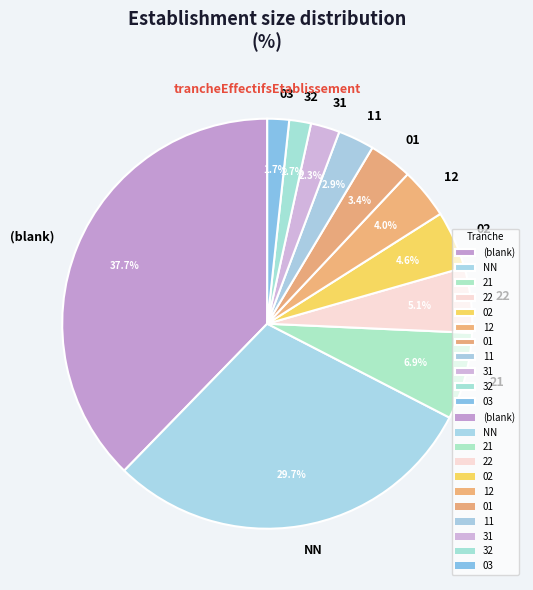

Count the number of slices in the pie.

11